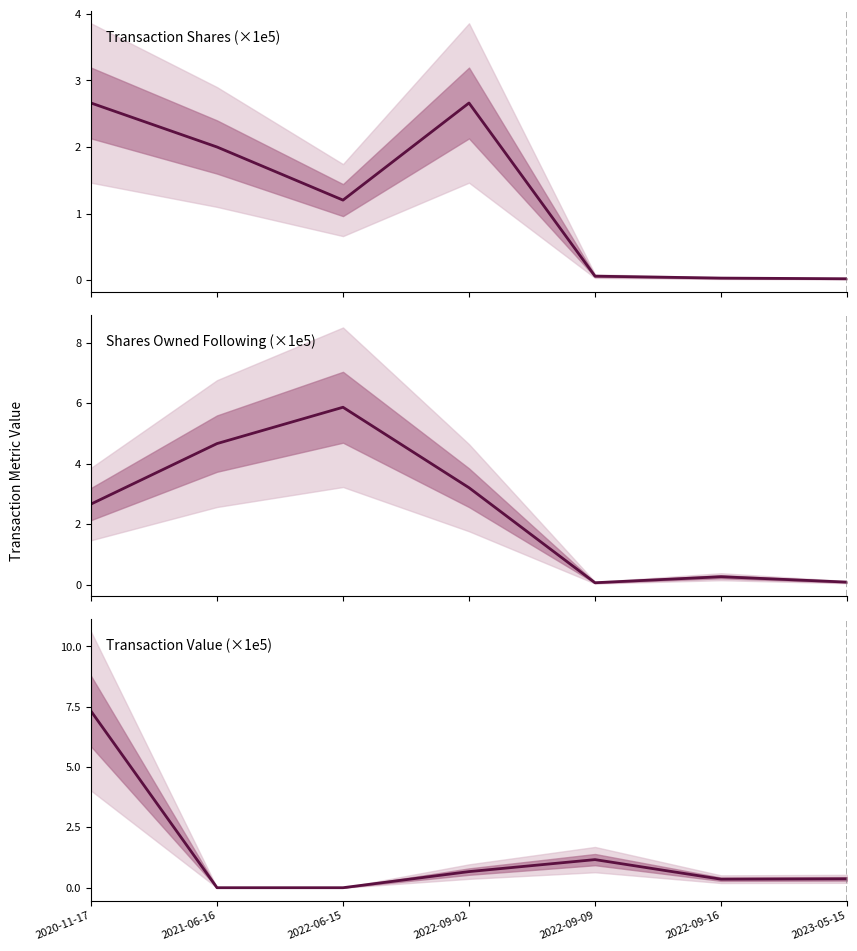

Reading left to right, extract all data points from this chart.

Transaction Shares (×1e5): 2020-11-17=2.7	2021-06-16=2.0	2022-06-15=1.2	2022-09-02=2.7	2022-09-09=0.1	2022-09-16=0.0	2023-05-15=0.0
Shares Owned Following (×1e5): 2020-11-17=2.7	2021-06-16=4.7	2022-06-15=5.9	2022-09-02=3.2	2022-09-09=0.1	2022-09-16=0.3	2023-05-15=0.1
Transaction Value (×1e5): 2020-11-17=7.3	2021-06-16=0.0	2022-06-15=0.0	2022-09-02=0.7	2022-09-09=1.2	2022-09-16=0.4	2023-05-15=0.4